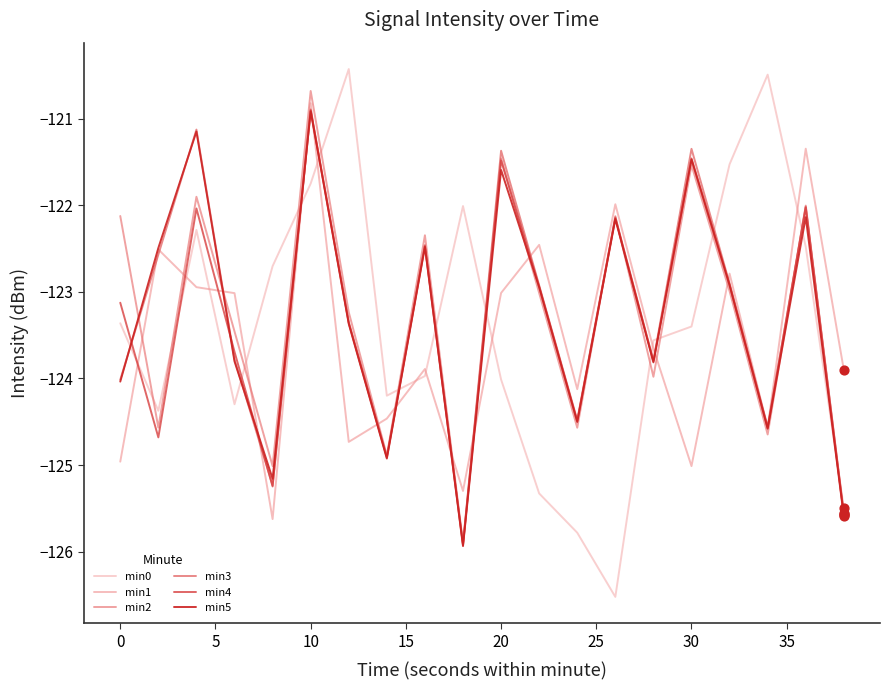

At how many categories does at least one series exceed -122?

9